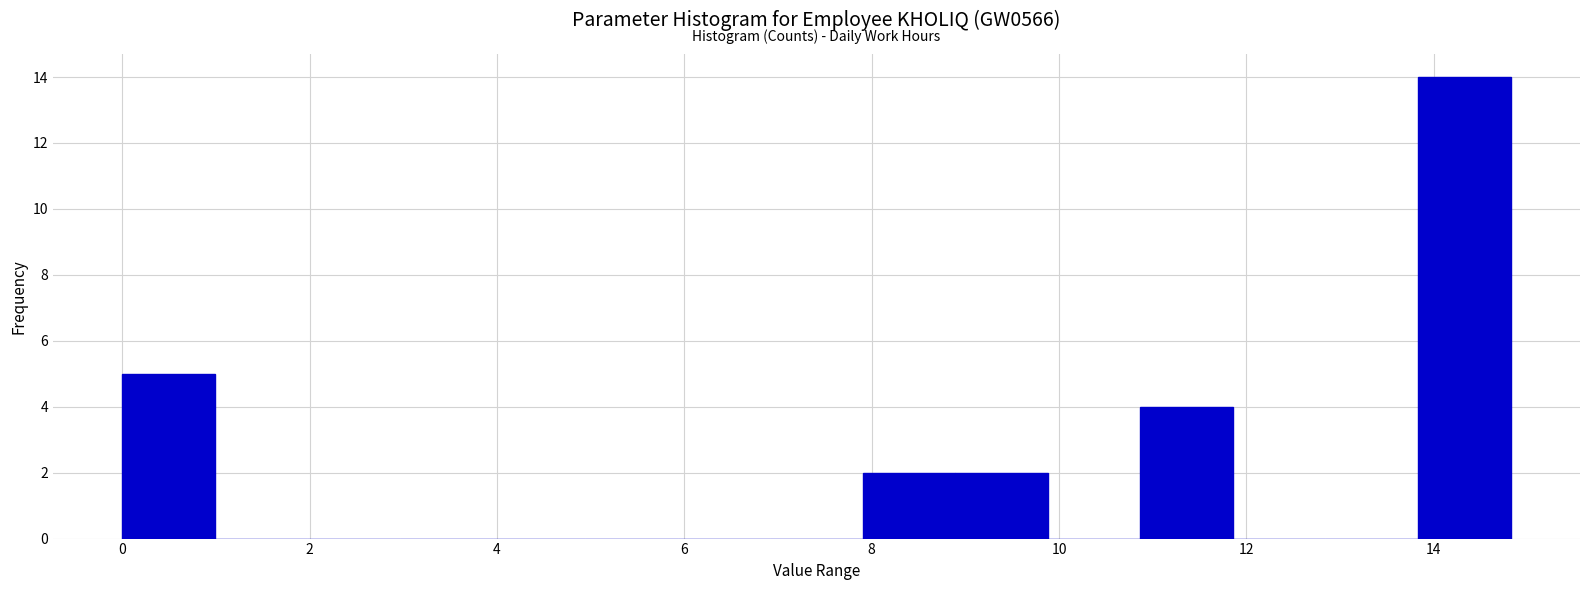

How tall is the bar that spans 10.8 to 11.8 on the x-axis? Neither the bar edges nor the heights are printed on the chart, so give them approximately, as read against the axes.

4